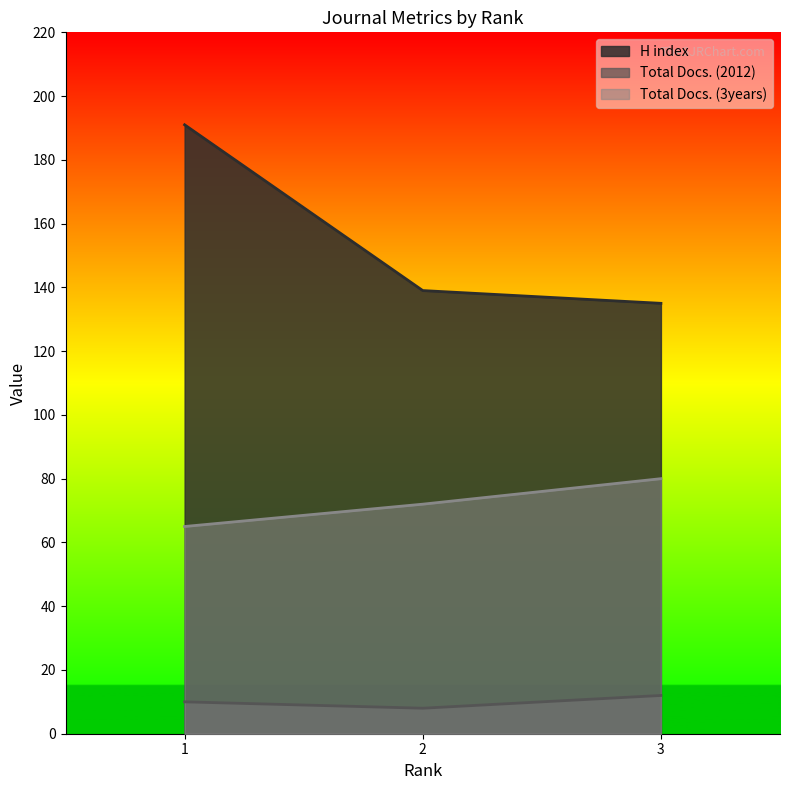

What is the greatest value displayed?

191